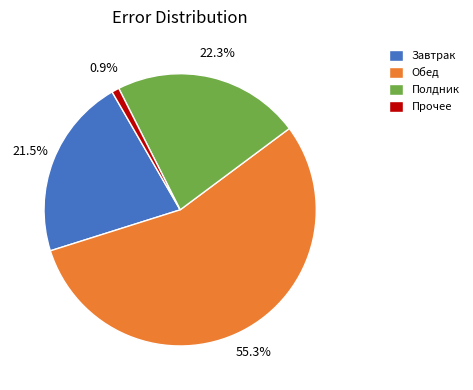

Is there any slice that represents more than half of the pie?

Yes